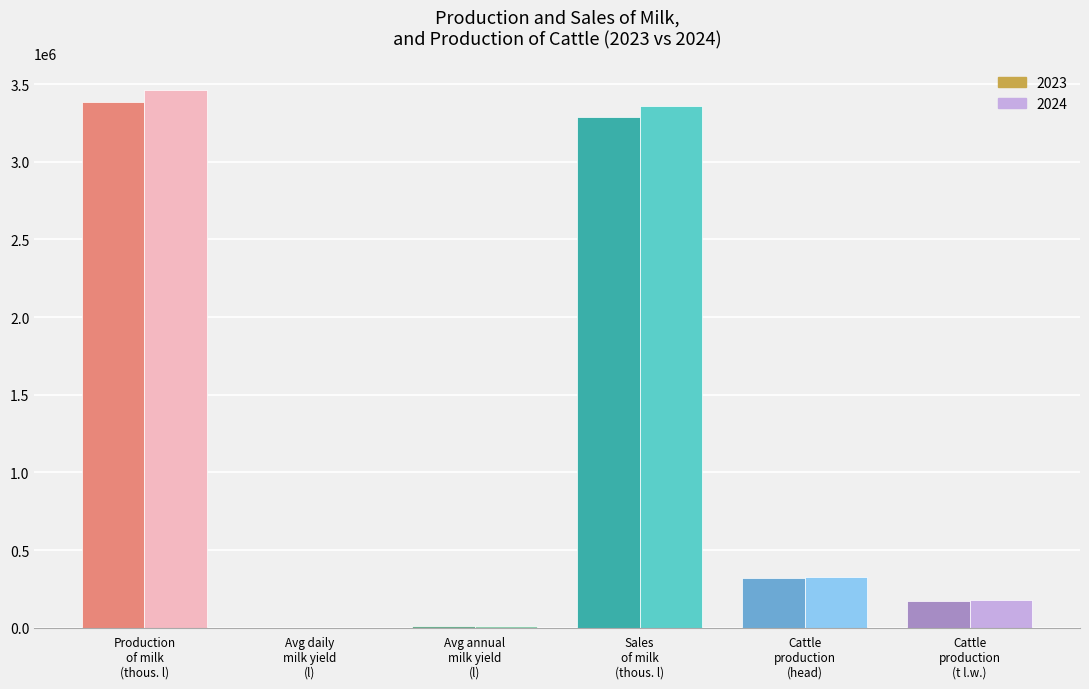

Does the chart contain stacked bars?

No